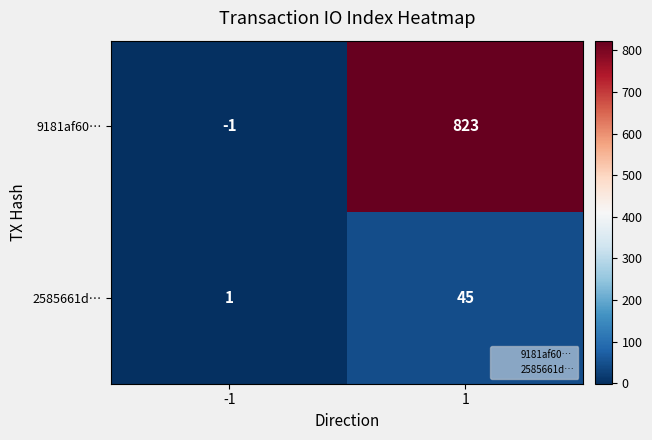

What is the highest value of the 2585661d… series?

45